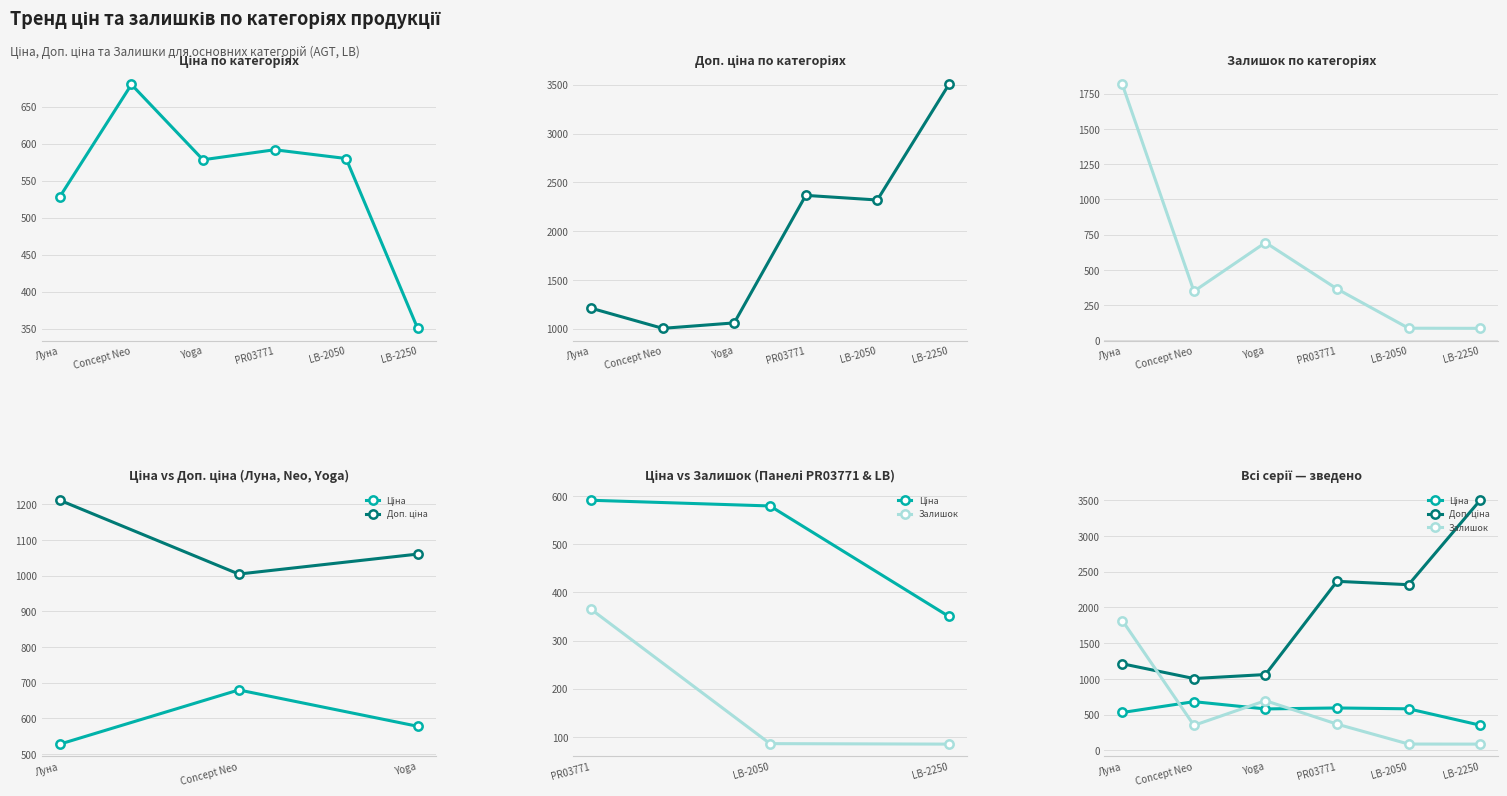

At which label does Ціна reach its minimum?

LB-2250